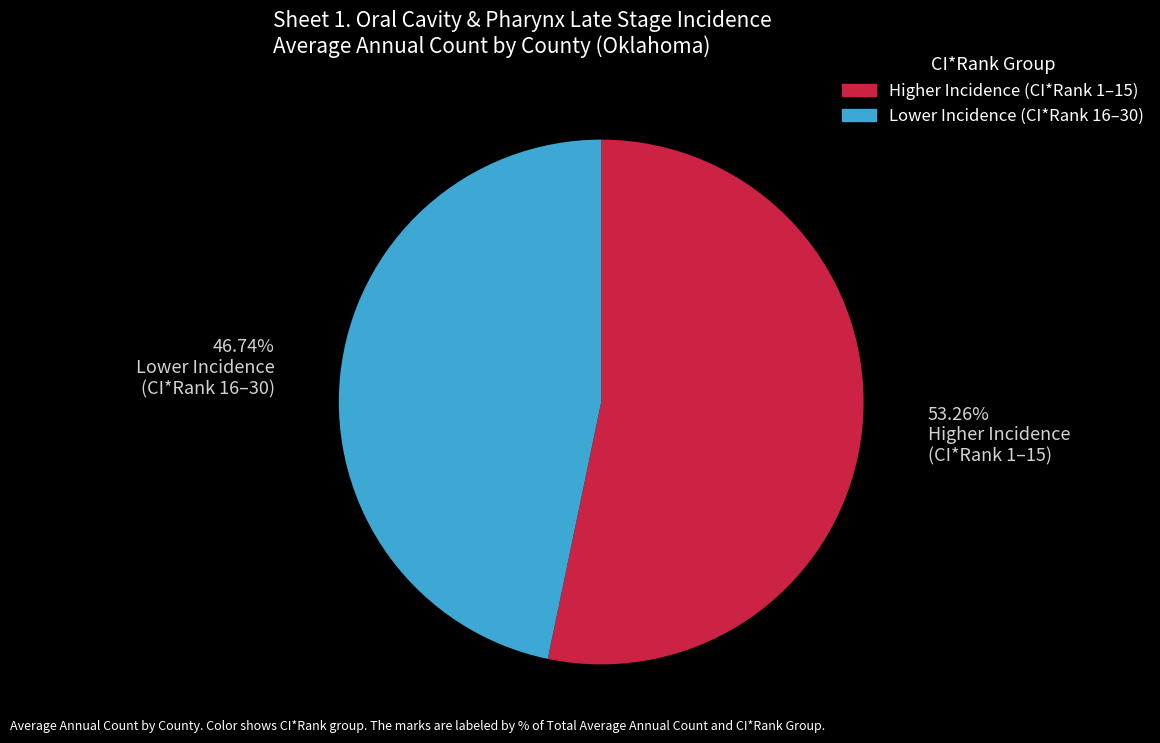

Count the number of slices in the pie.

2